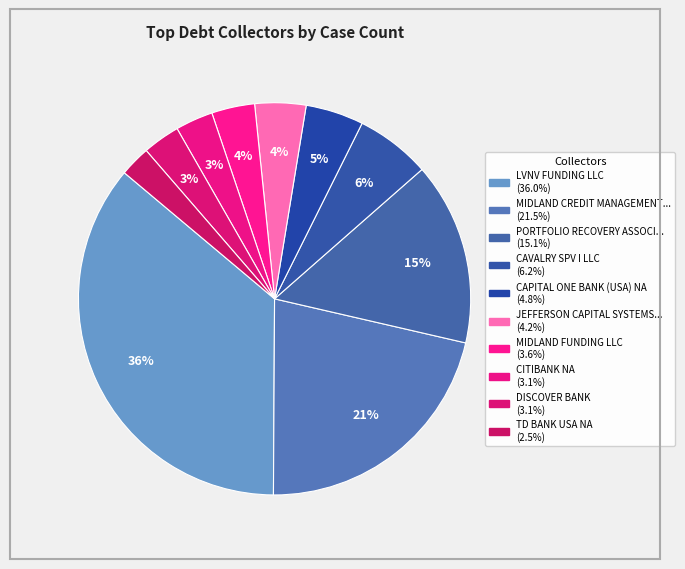

To the nearest percent, what is the difference between the largest and smallest slice percentages?

33%